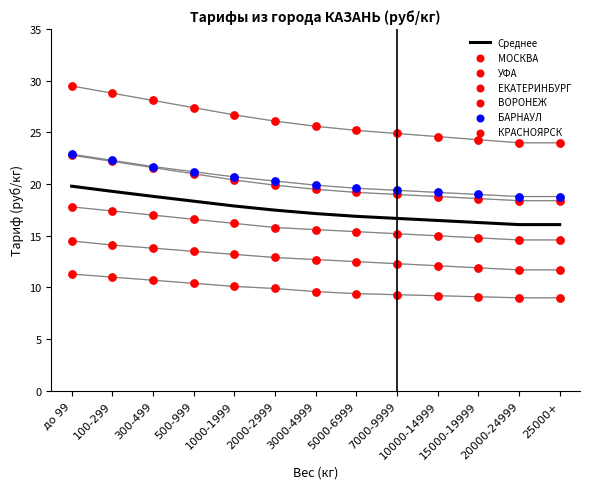

At how many categories does at least one series exceed 9?

13